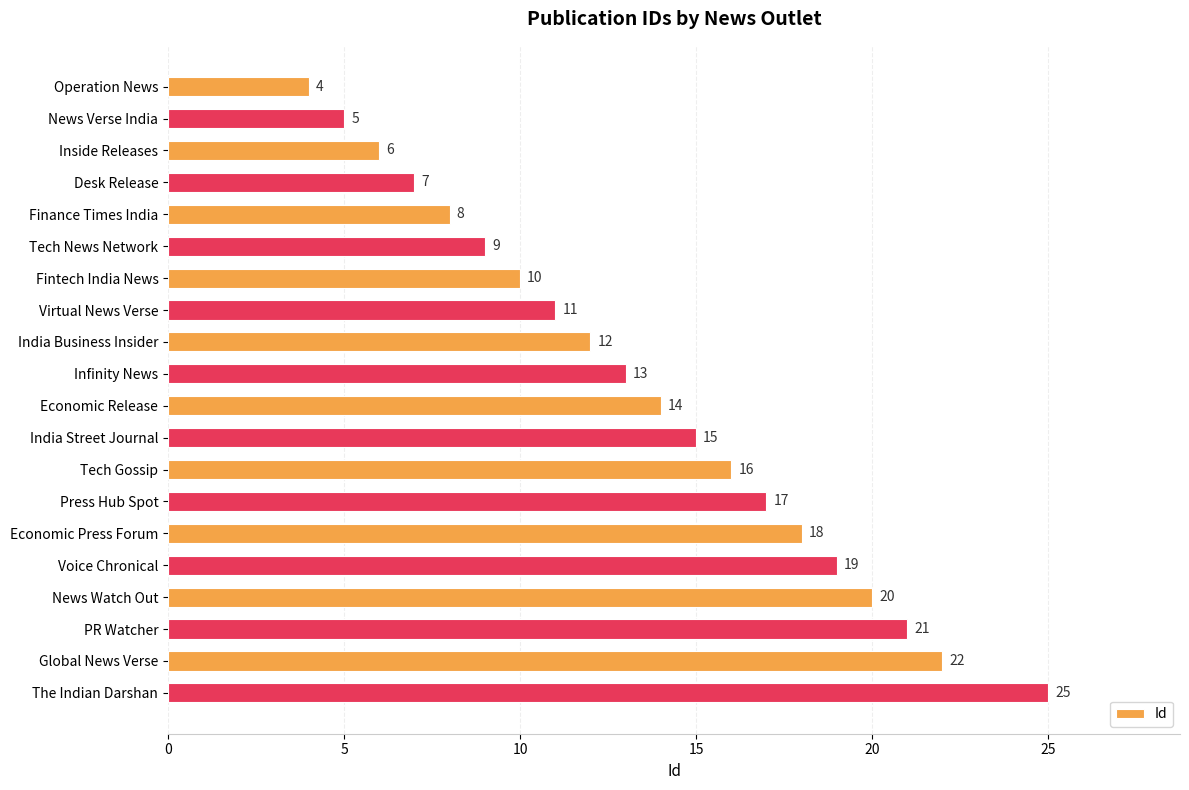

Reading top to bottom, what are all the values shown in this chart?

Operation News=4	News Verse India=5	Inside Releases=6	Desk Release=7	Finance Times India=8	Tech News Network=9	Fintech India News=10	Virtual News Verse=11	India Business Insider=12	Infinity News=13	Economic Release=14	India Street Journal=15	Tech Gossip=16	Press Hub Spot=17	Economic Press Forum=18	Voice Chronical=19	News Watch Out=20	PR Watcher=21	Global News Verse=22	The Indian Darshan=25